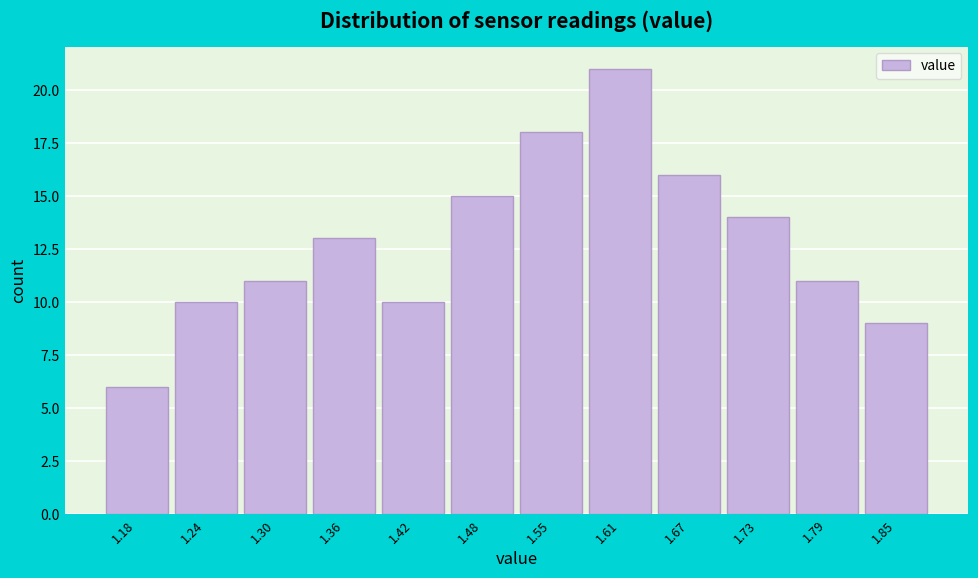

How tall is the bar that spans 1.45 to 1.52 on the x-axis? Neither the bar edges nor the heights are printed on the chart, so give them approximately, as read against the axes.

15